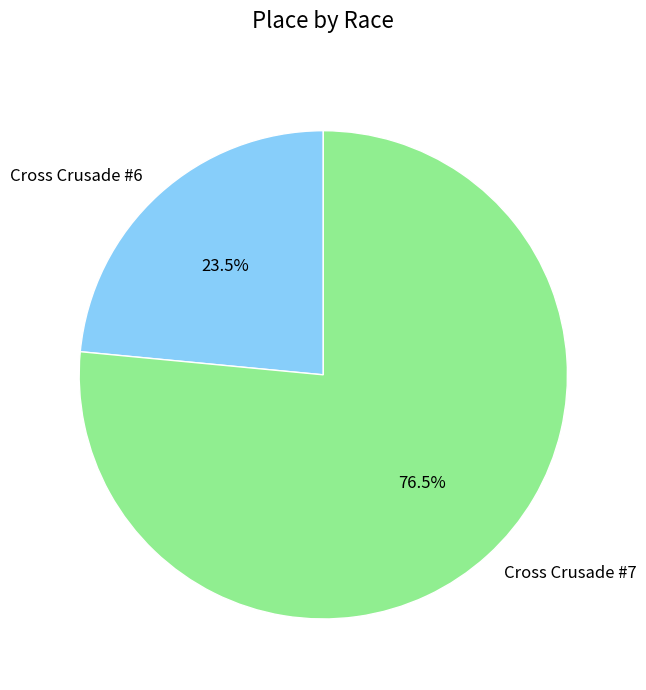

To the nearest percent, what is the difference between the largest and smallest slice percentages?

53%